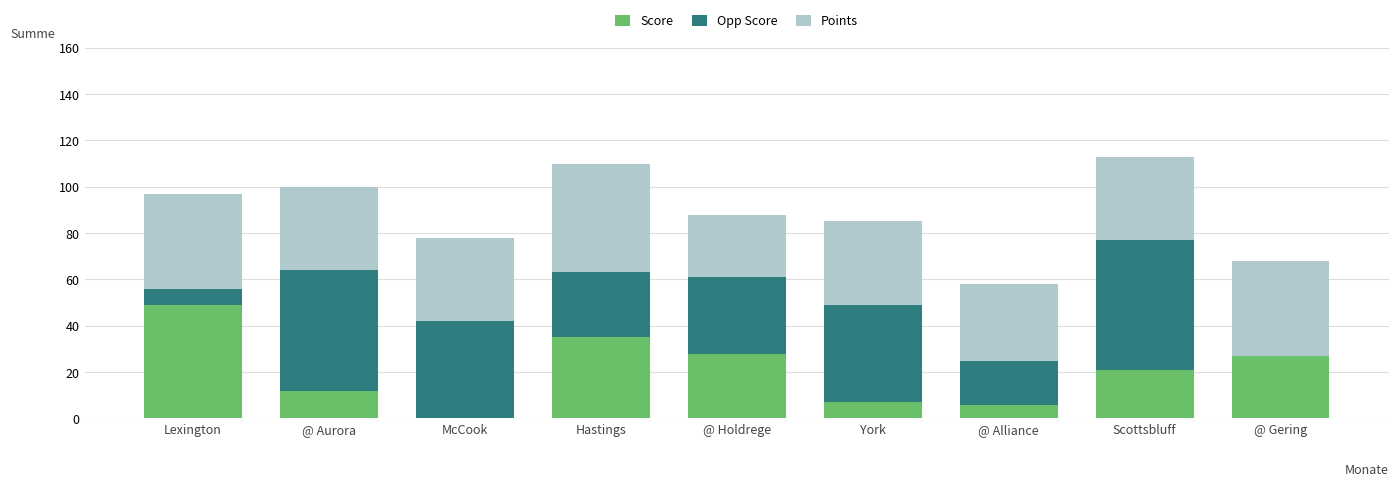

At which label is Score closest to 24?

Scottsbluff